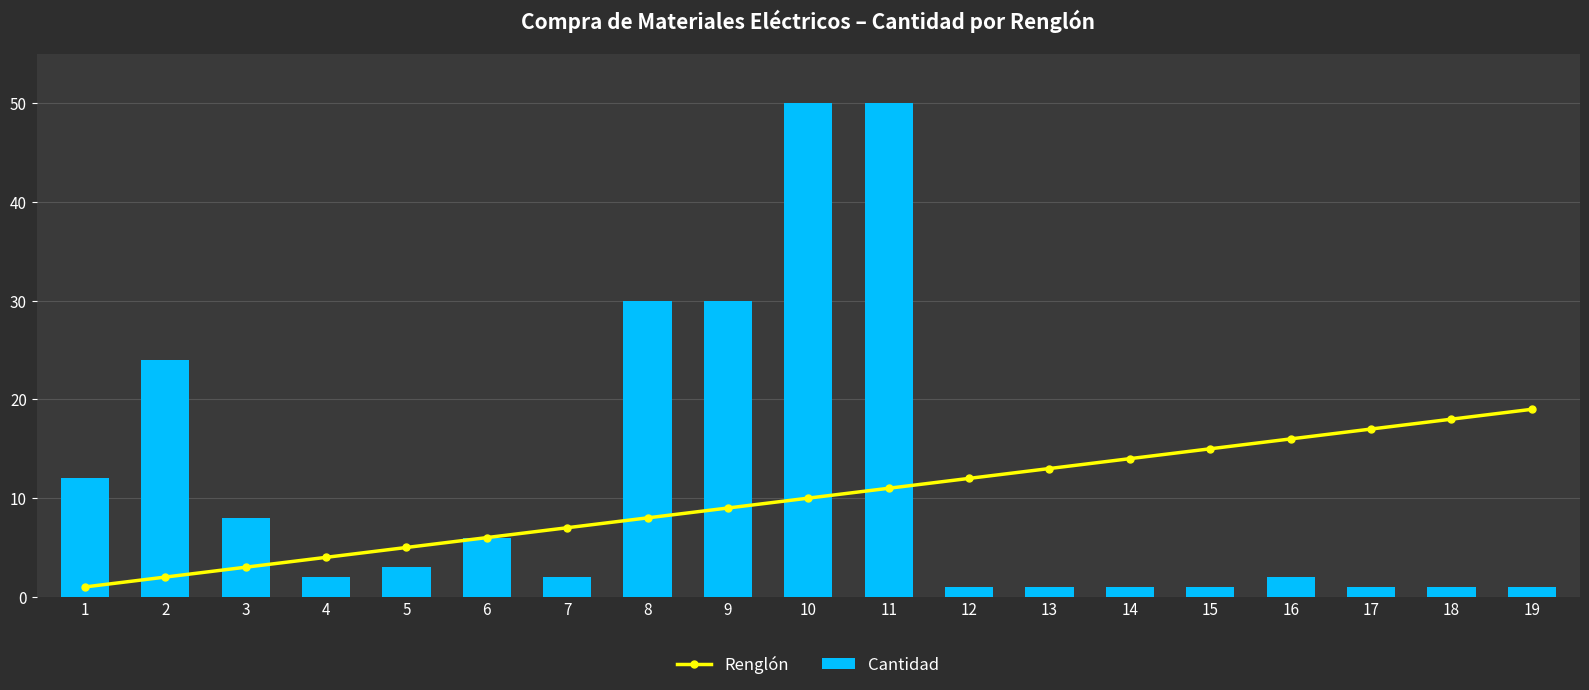

Which has a higher value, 19 or 16?

19